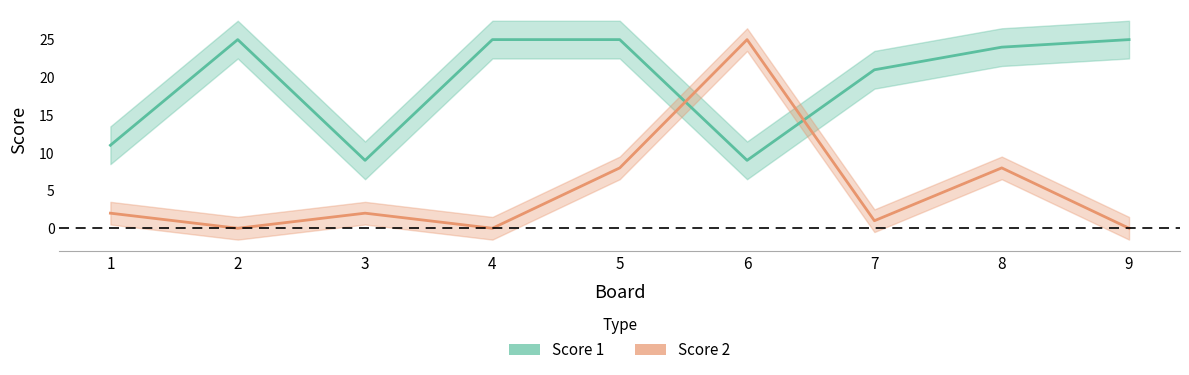

The Score 2 series shows -13 at 4. True or false?

False